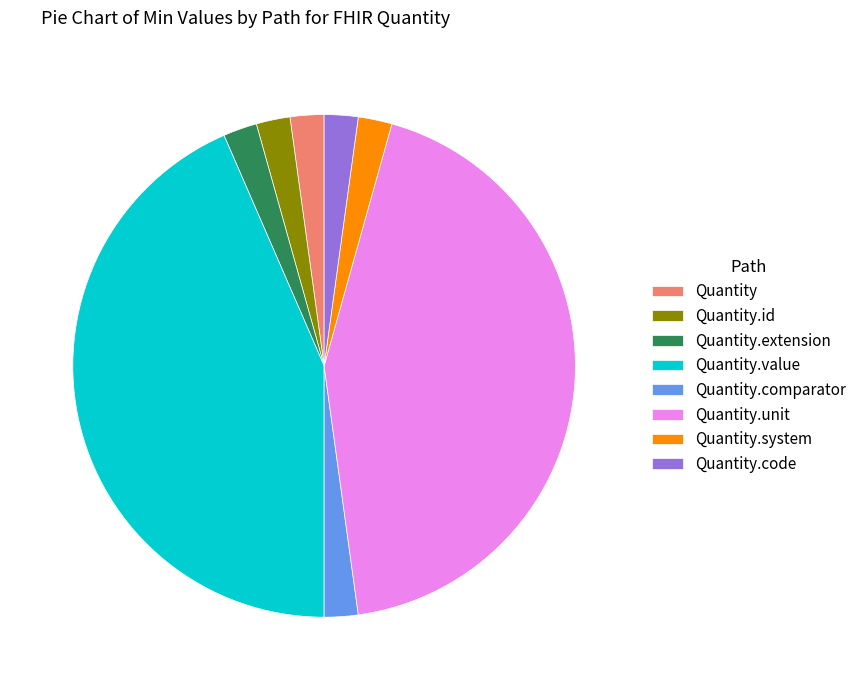

The Quantity.unit slice represents 32% of the pie. True or false?

False